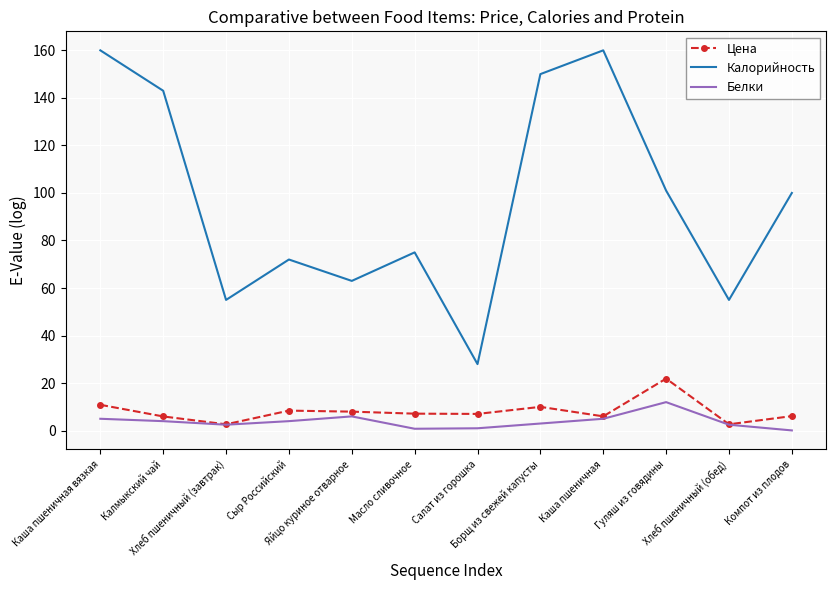

List the series in order of their peak value, highest first.

Калорийность, Цена, Белки